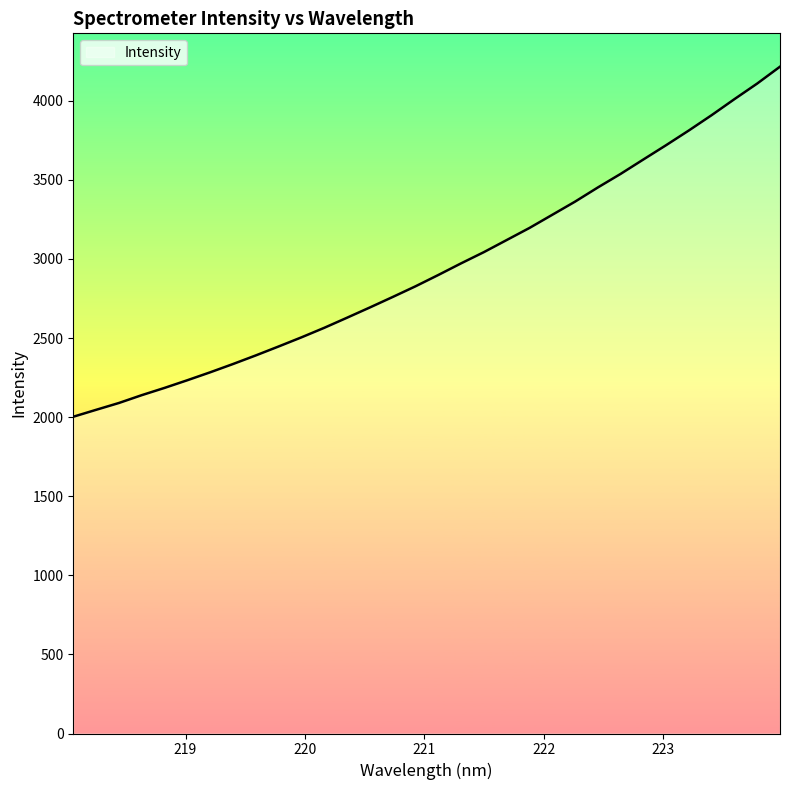

What is the average value?

2949.5